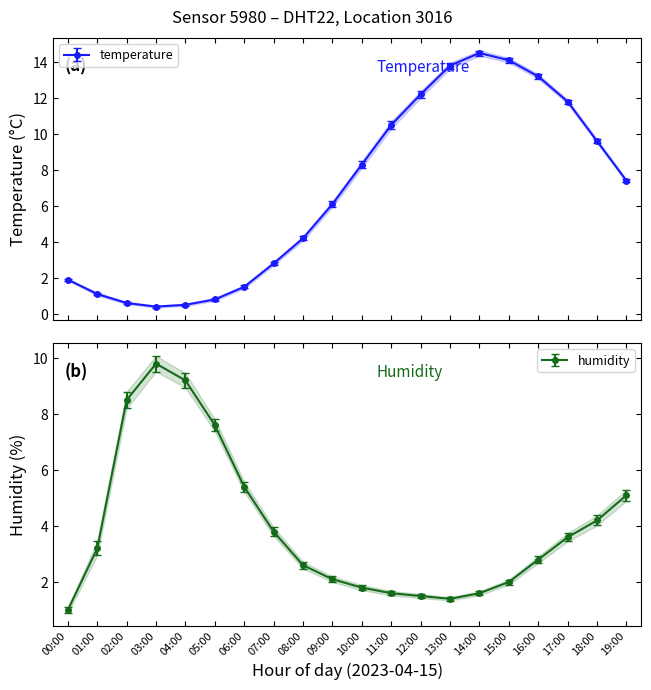

How many lines are shown in the chart?

2